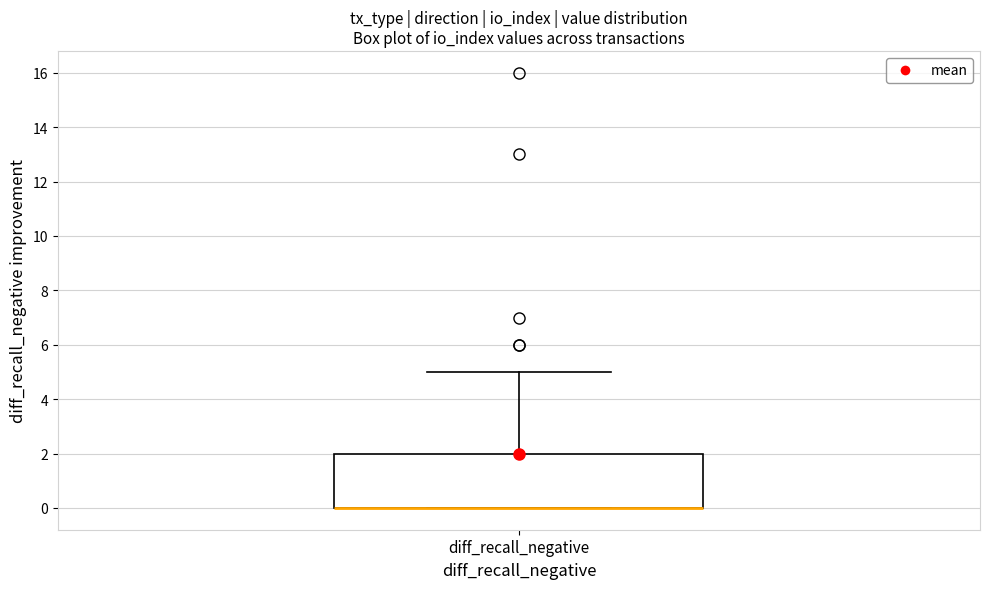

Read this box plot against the y-axis: the position of the median line, the range covered by the box, and the ends of both whiskers. The values are not printed on the chart, so give them approximately, as read against the axis.

median 0 (drawn on the box's lower edge), box 0 to 2, whiskers 0 to 5